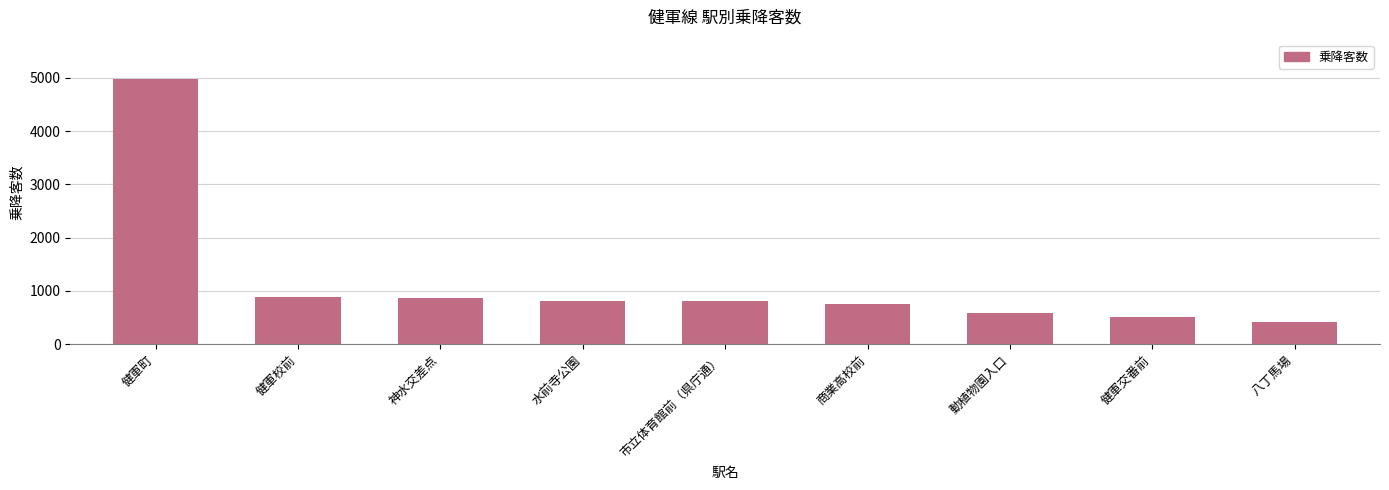

What position from the left is 健軍町?

1